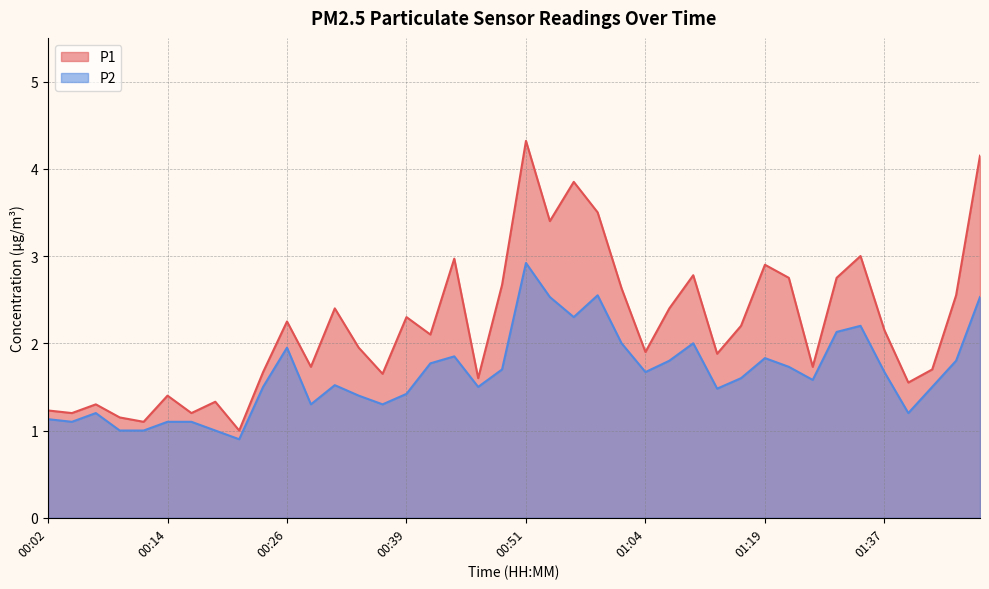

The value of P2 at 00:19 is 0.4. True or false?

False